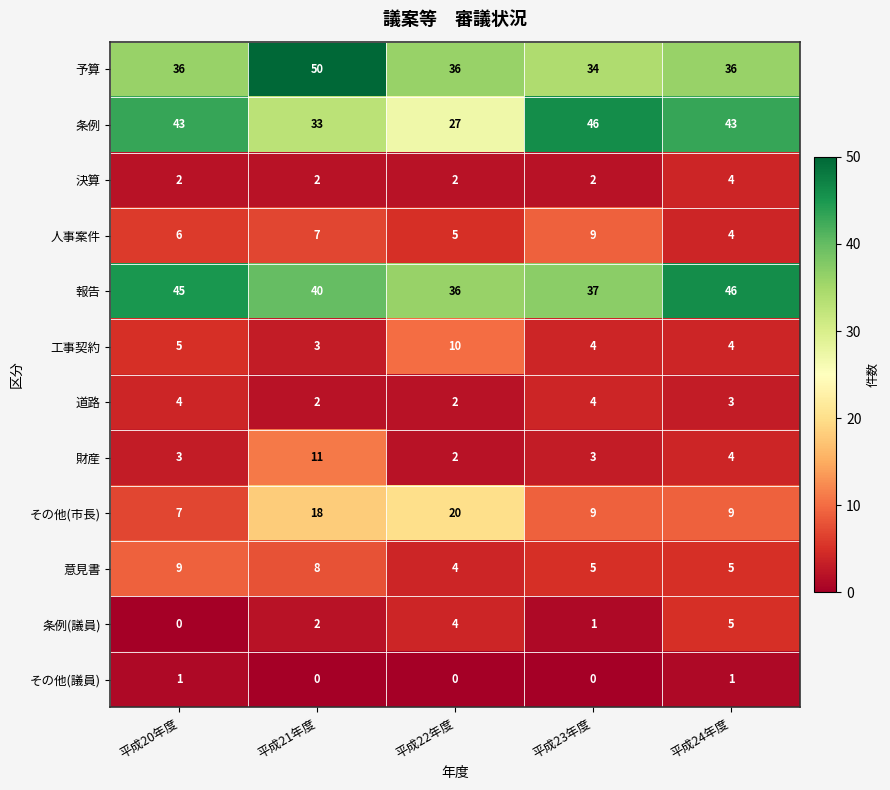

The value of 予算 at 平成22年度 is 20. True or false?

False